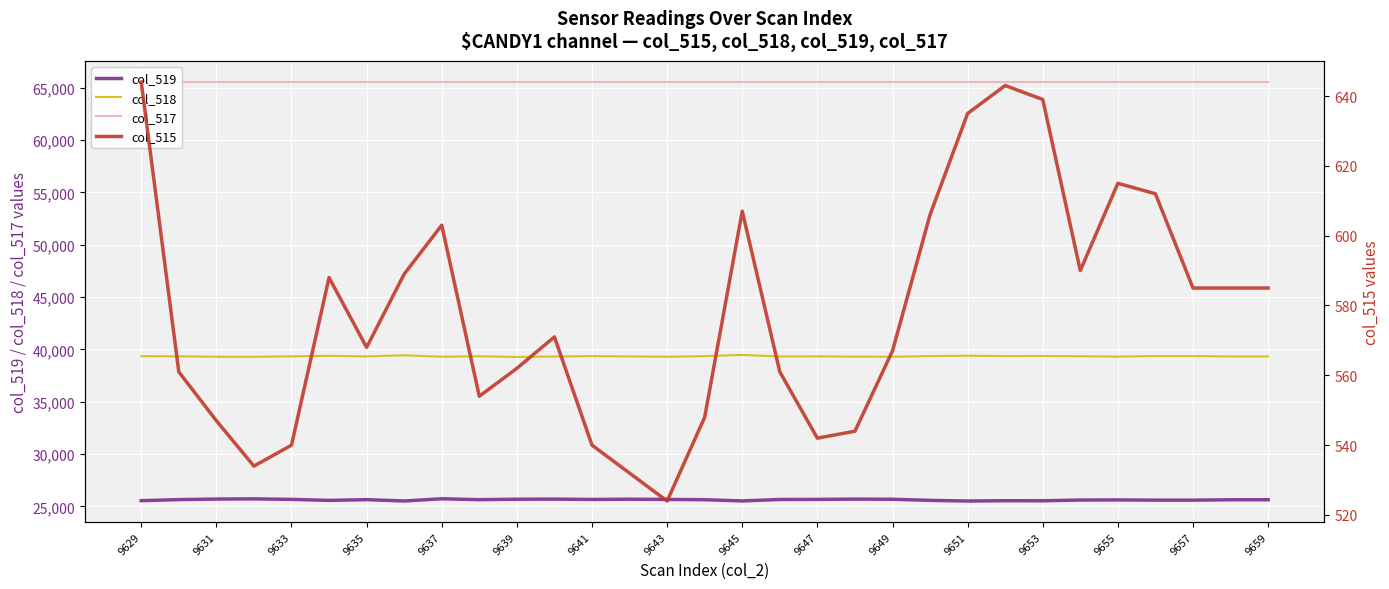

The value of col_515 at 25 is 825. True or false?

False